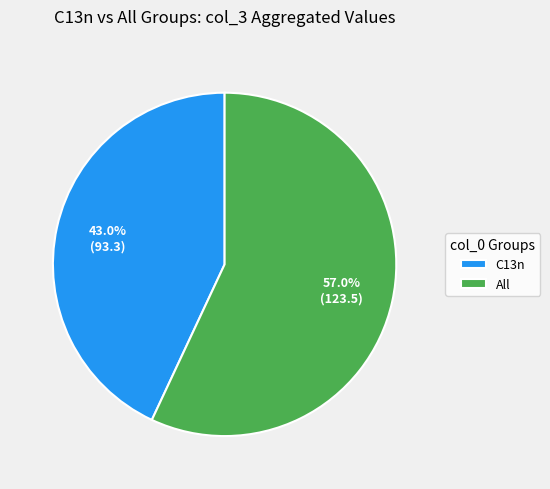

Does All account for over 50% of the chart?

Yes